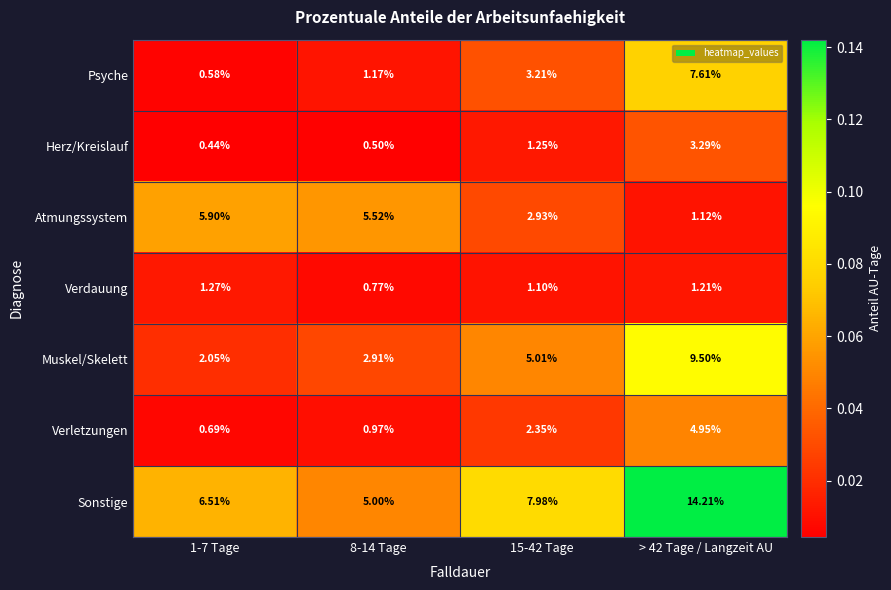

At 8-14 Tage, list the series in order from smallest to largest.

Herz/Kreislauf, Verdauung, Verletzungen, Psyche, Muskel/Skelett, Sonstige, Atmungssystem